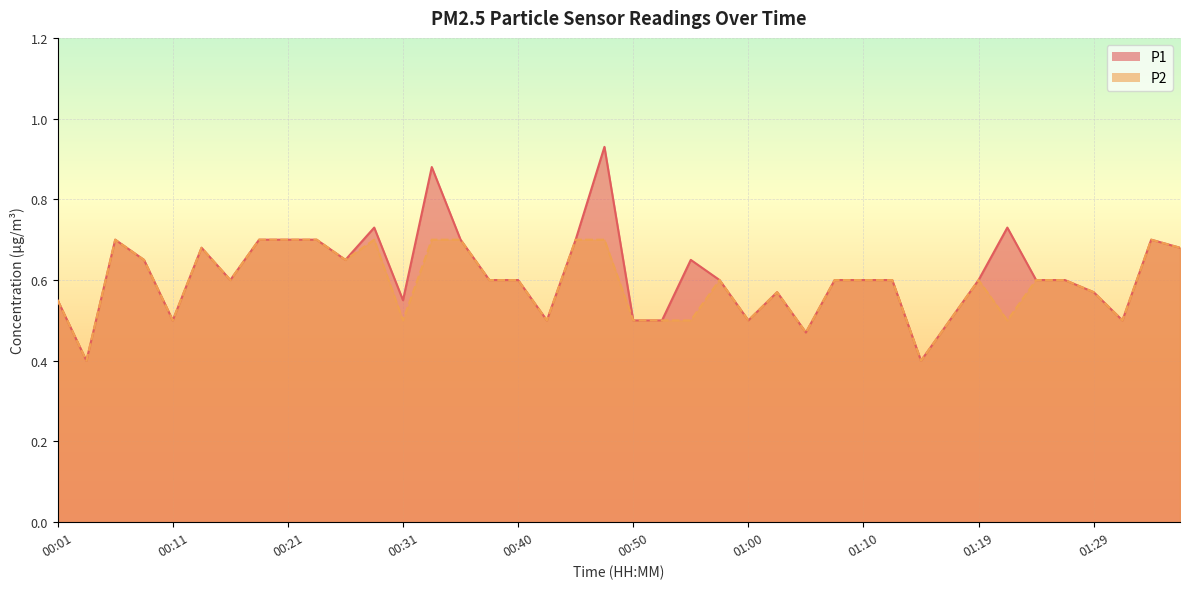

Reading left to right, list all the values displayed in this chart.

P1: 00:01=0.6	00:04=0.4	00:06=0.7	00:09=0.7	00:11=0.5	00:14=0.7	00:16=0.6	00:19=0.7	00:21=0.7	00:23=0.7	00:26=0.7	00:28=0.7	00:31=0.6	00:33=0.9	00:36=0.7	00:38=0.6	00:40=0.6	00:43=0.5	00:45=0.7	00:48=0.9	00:50=0.5	00:53=0.5	00:55=0.7	00:58=0.6	01:00=0.5	01:02=0.6	01:05=0.5	01:07=0.6	01:10=0.6	01:12=0.6	01:15=0.4	01:17=0.5	01:19=0.6	01:22=0.7	01:24=0.6	01:27=0.6	01:29=0.6	01:32=0.5	01:34=0.7	01:37=0.7
P2: 00:01=0.6	00:04=0.4	00:06=0.7	00:09=0.7	00:11=0.5	00:14=0.7	00:16=0.6	00:19=0.7	00:21=0.7	00:23=0.7	00:26=0.7	00:28=0.7	00:31=0.5	00:33=0.7	00:36=0.7	00:38=0.6	00:40=0.6	00:43=0.5	00:45=0.7	00:48=0.7	00:50=0.5	00:53=0.5	00:55=0.5	00:58=0.6	01:00=0.5	01:02=0.6	01:05=0.5	01:07=0.6	01:10=0.6	01:12=0.6	01:15=0.4	01:17=0.5	01:19=0.6	01:22=0.5	01:24=0.6	01:27=0.6	01:29=0.6	01:32=0.5	01:34=0.7	01:37=0.7